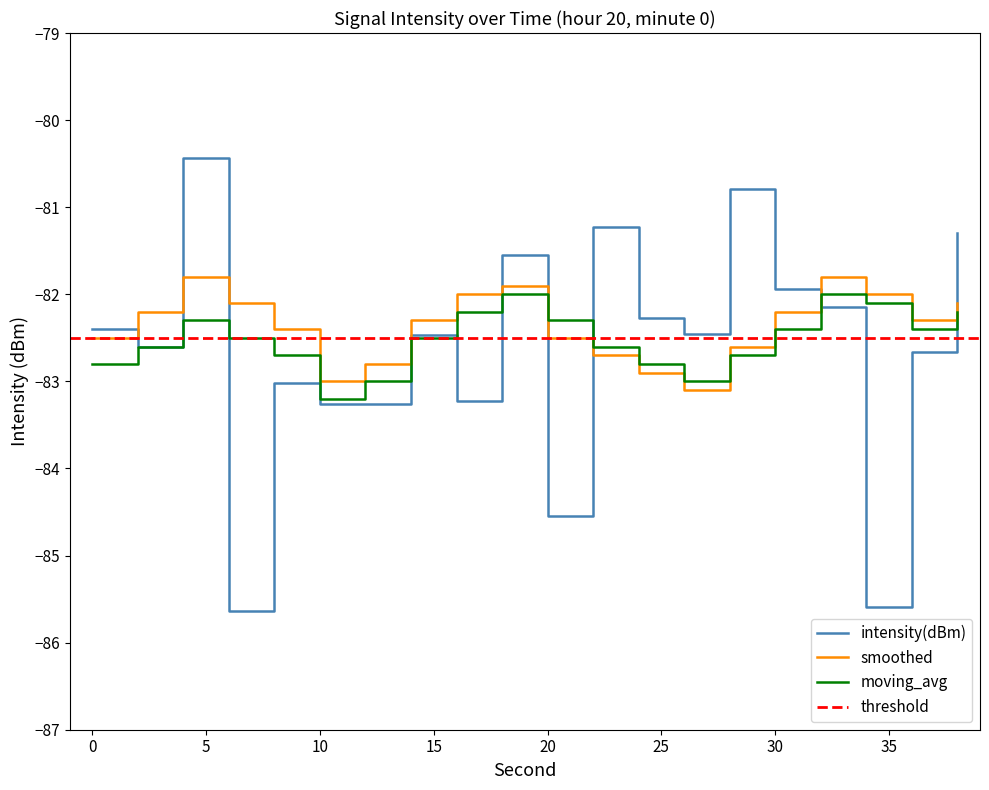

What is the highest value of the smoothed series?

-81.8